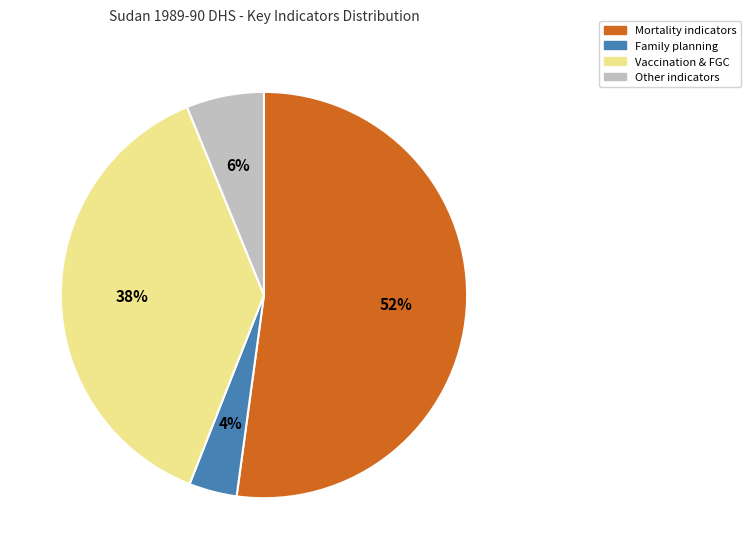

How many slices are in this pie chart?

4